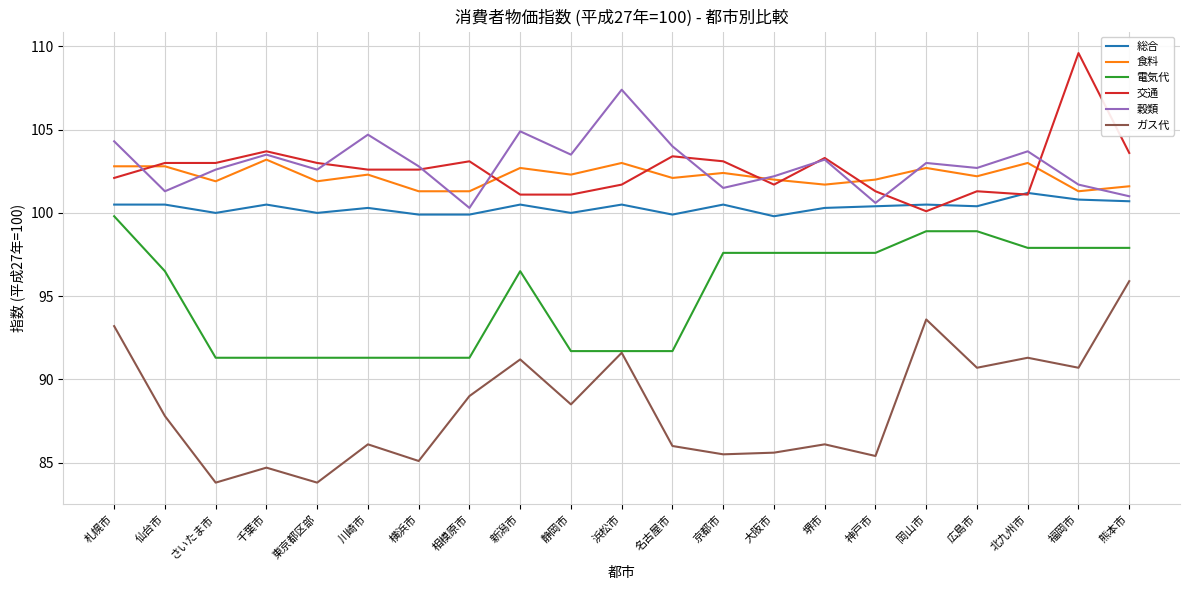

Is the value of 電気代 at 北九州市 greater than the value of 食料 at 北九州市?

No